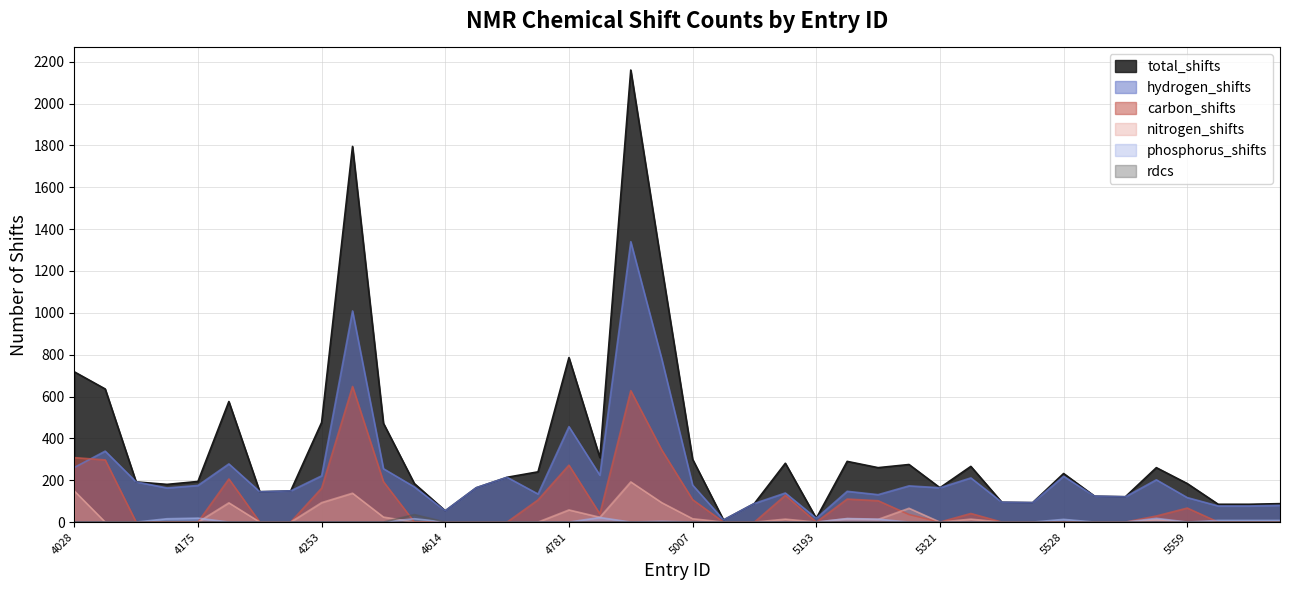

How many values in the total_shifts series exceed 214?

19